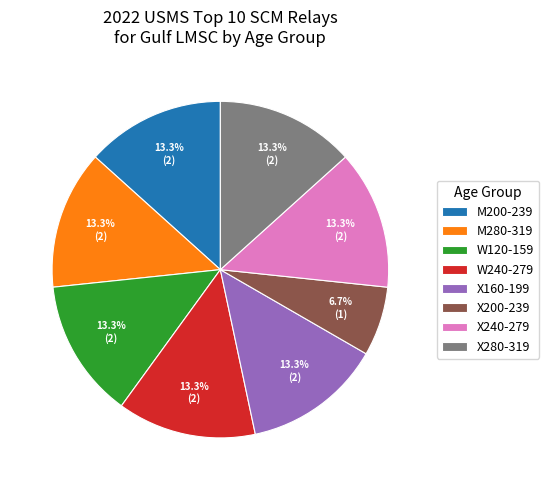

Approximately how many times larger is the value at M200-239 compared to W120-159?

1.0